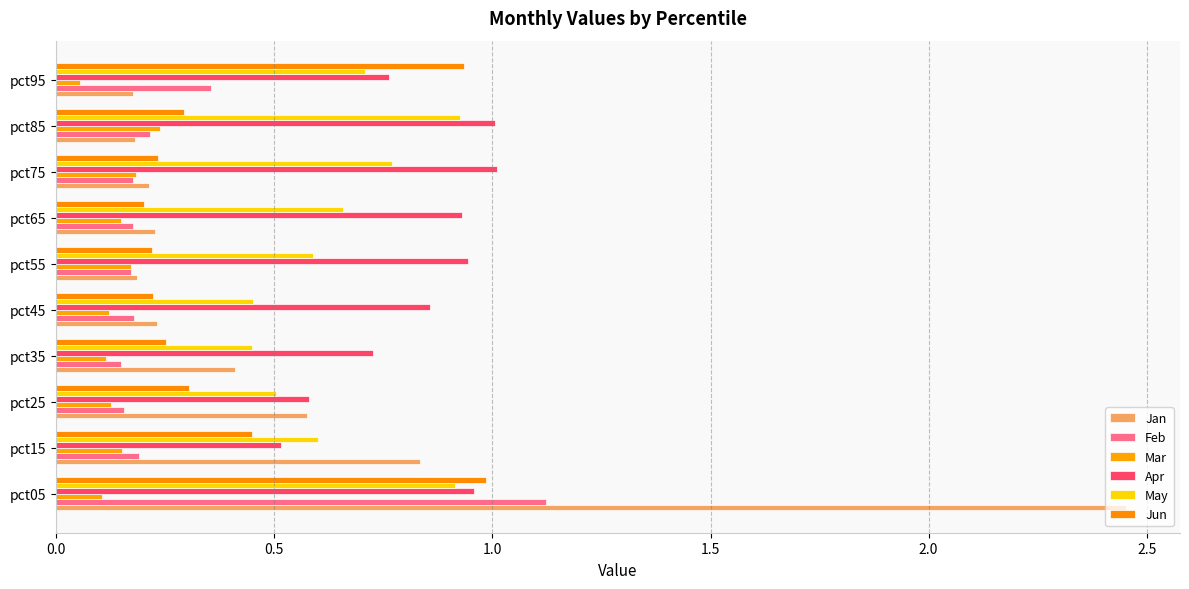

Which series has the widest spread of values?

Jan